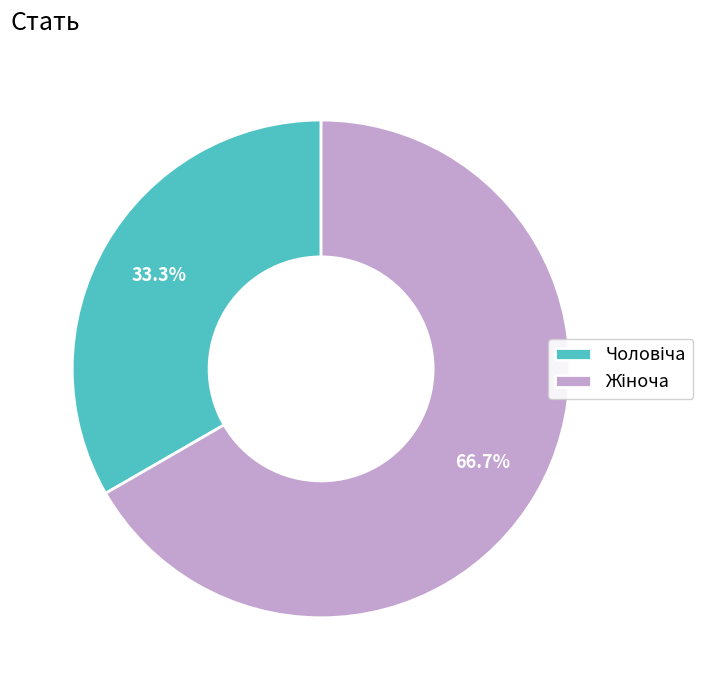

Is there any slice that represents more than half of the pie?

Yes